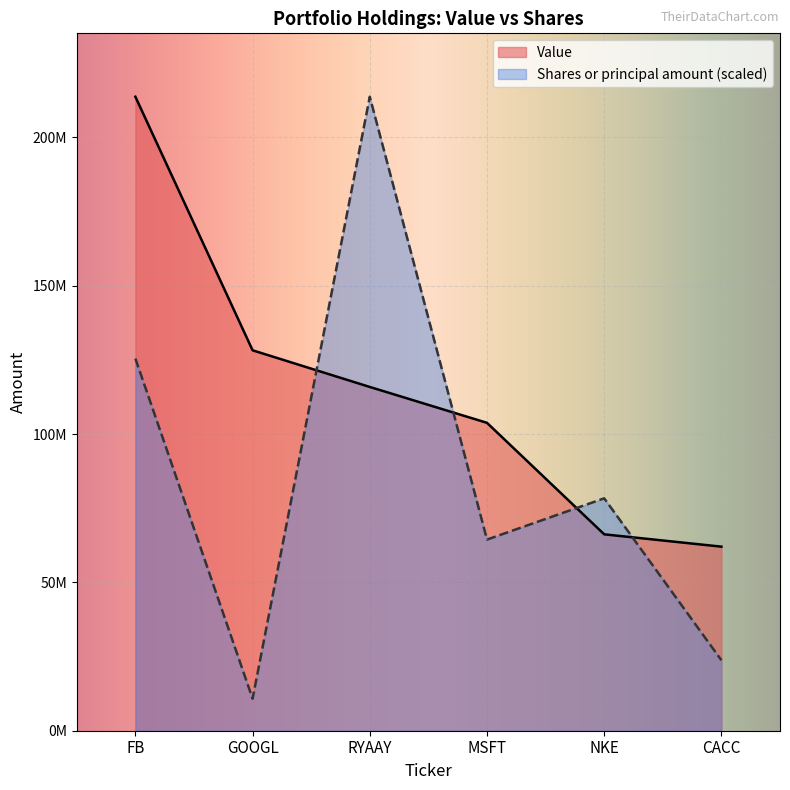

What is the spread (max minus min) of values at RYAAY?

97811000.0